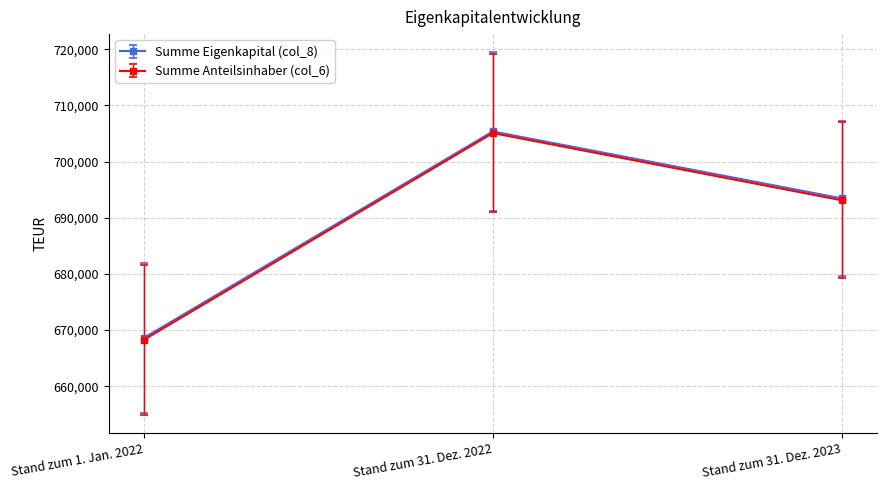

How many distinct data groups are displayed?

2